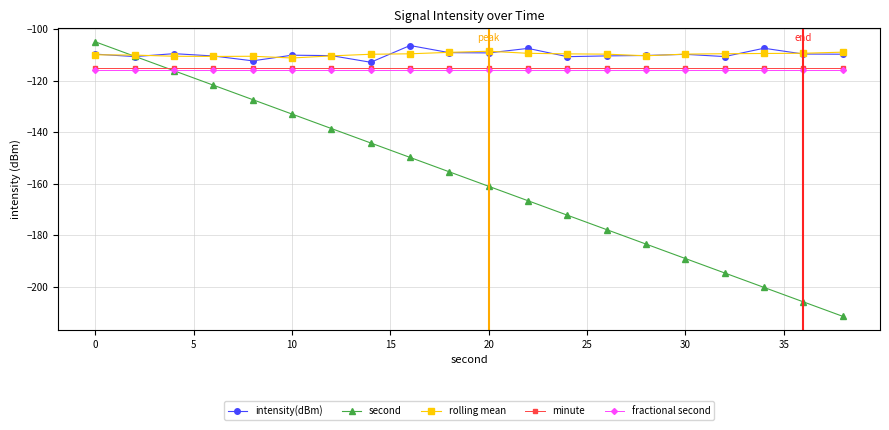

Which series has the widest spread of values?

second